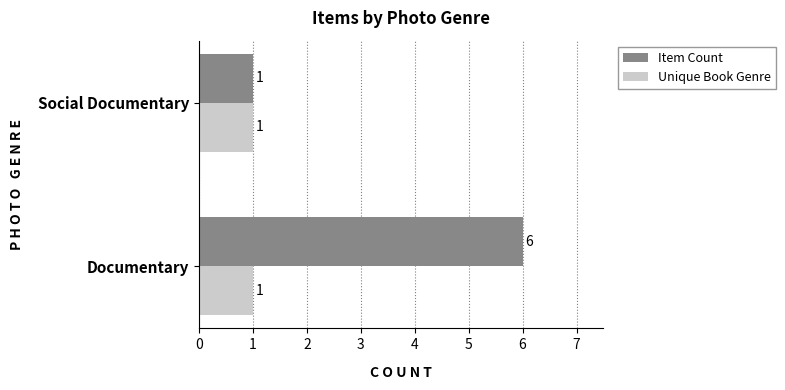

What is the maximum value shown in the chart?

6